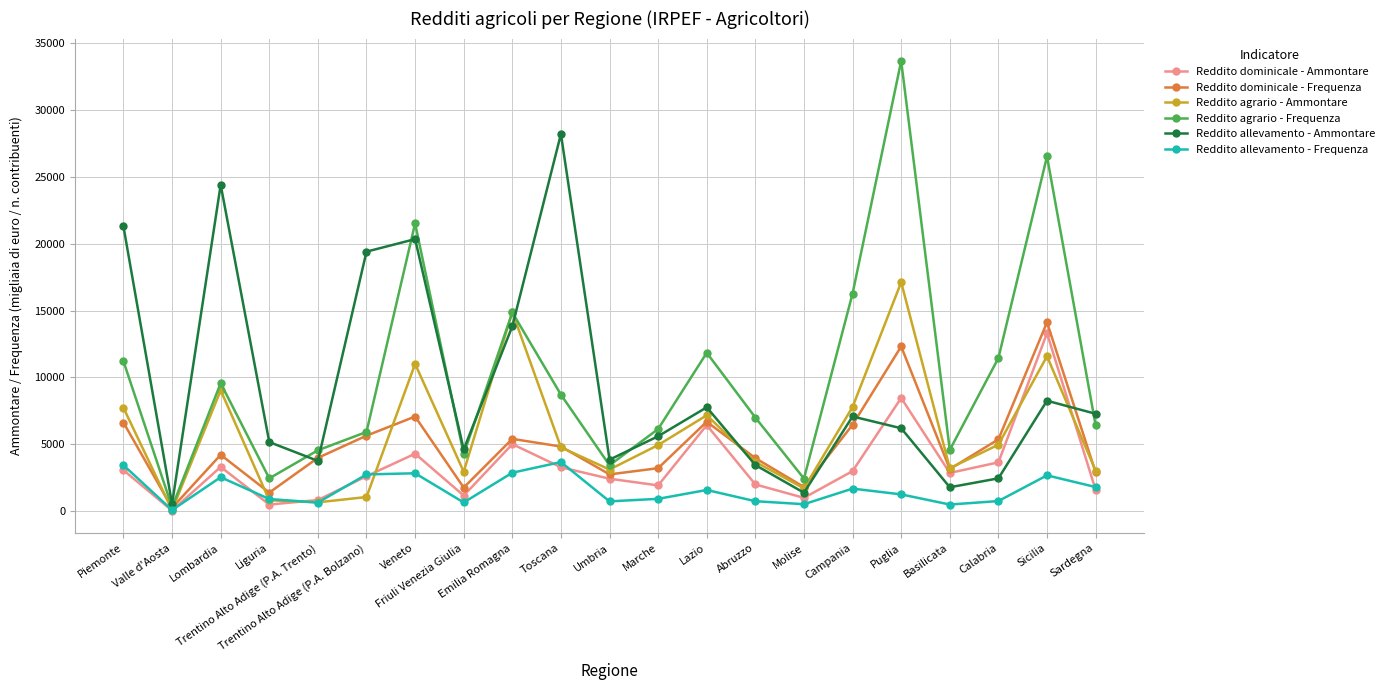

Which series ends up on top after the final intersection of Reddito dominicale - Frequenza and Reddito allevamento - Ammontare?

Reddito allevamento - Ammontare